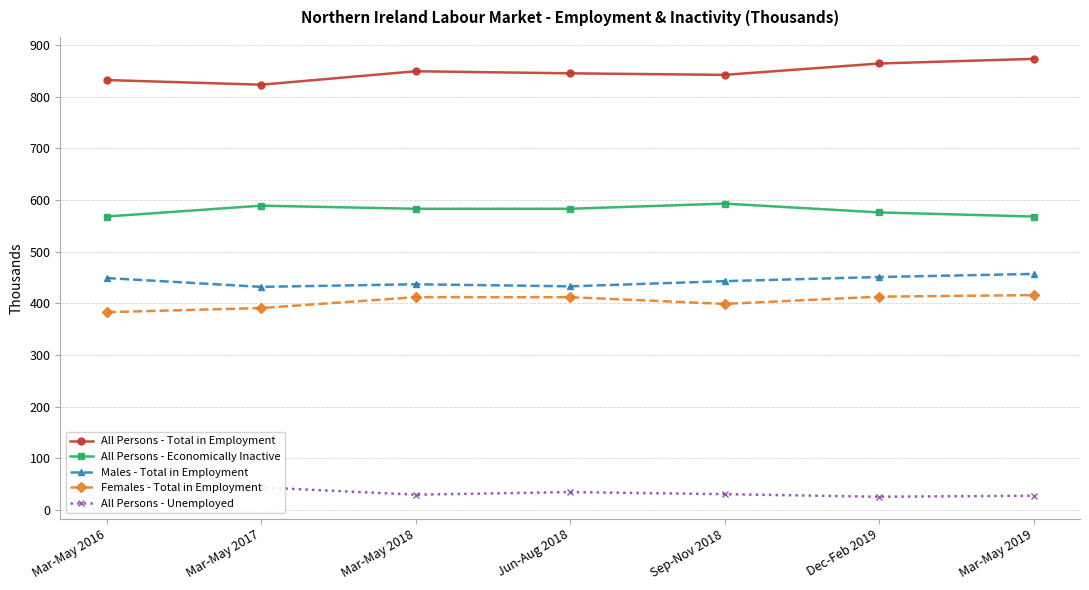

At Sep-Nov 2018, list the series in order from smallest to largest.

All Persons - Unemployed, Females - Total in Employment, Males - Total in Employment, All Persons - Economically Inactive, All Persons - Total in Employment